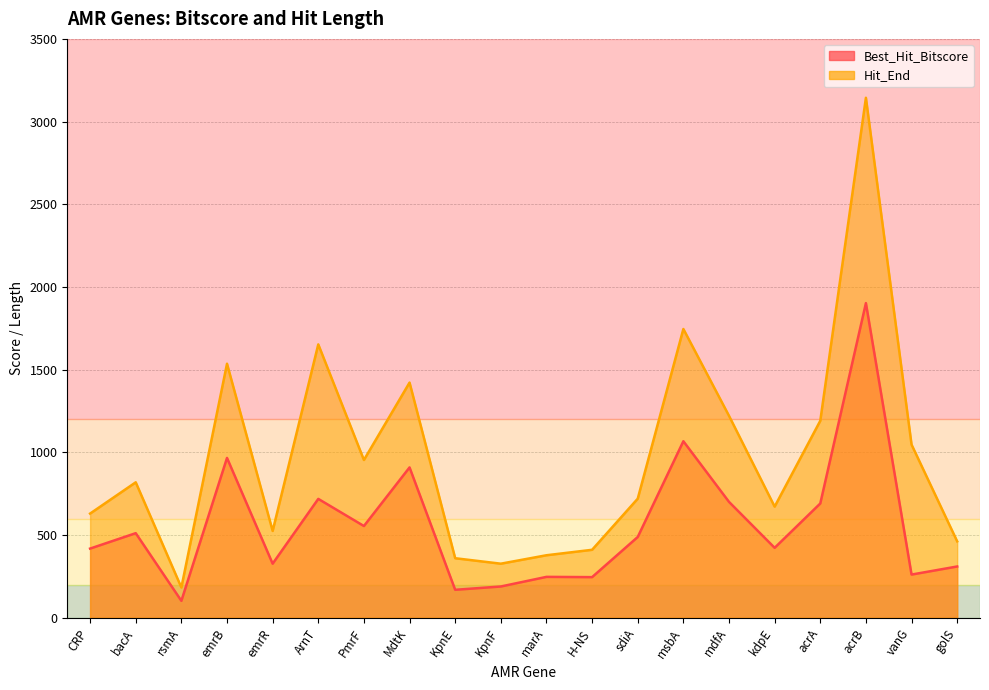

How many interior local peaks does the Best_Hit_Bitscore series have?

7